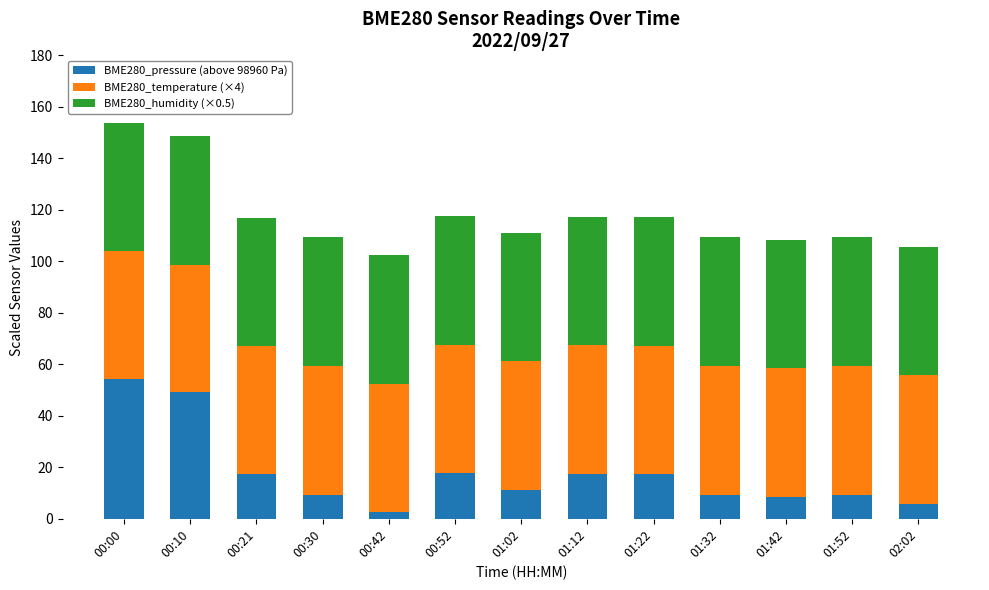

How many data points in BME280_pressure (above 98960 Pa) are above 11?

7